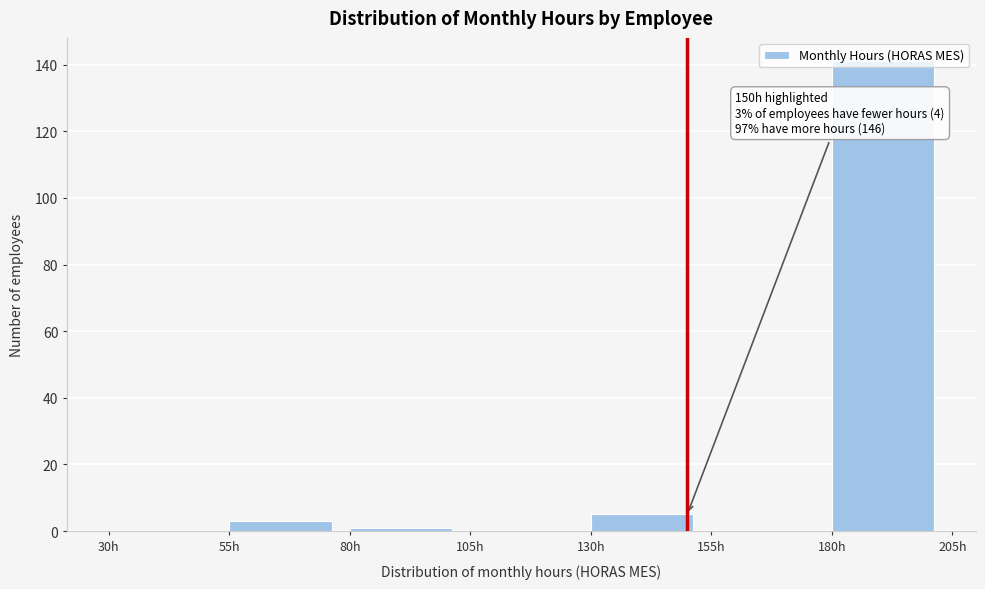

Which range on the x-axis has the tallest bar?

180 to 205